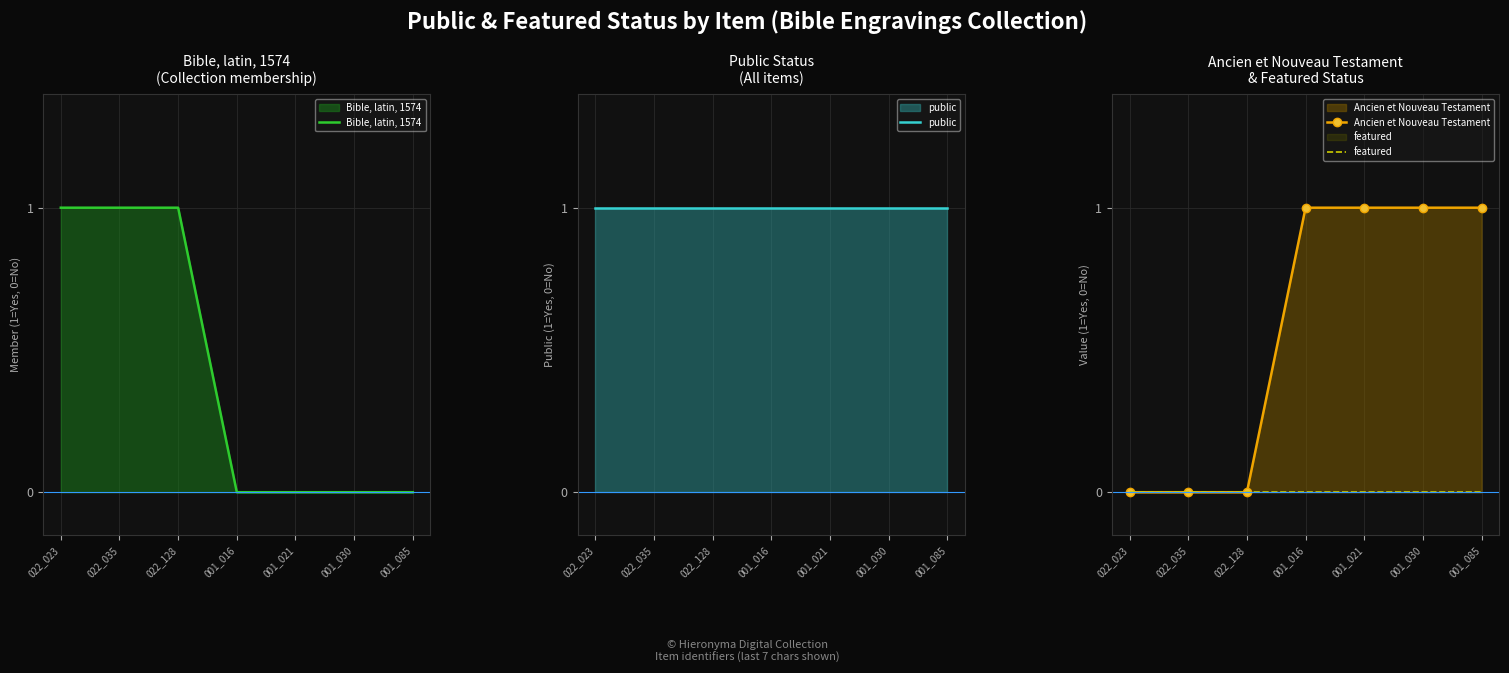

Is the value of public at 022_023 greater than the value of Ancien et Nouveau Testament at 001_021?

No